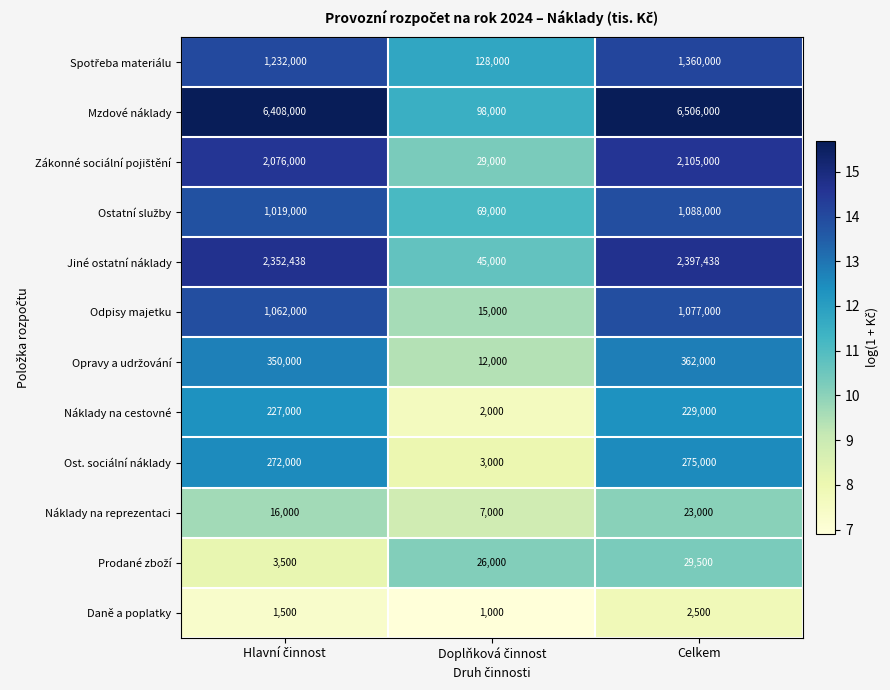

What is the greatest value displayed?

6506000